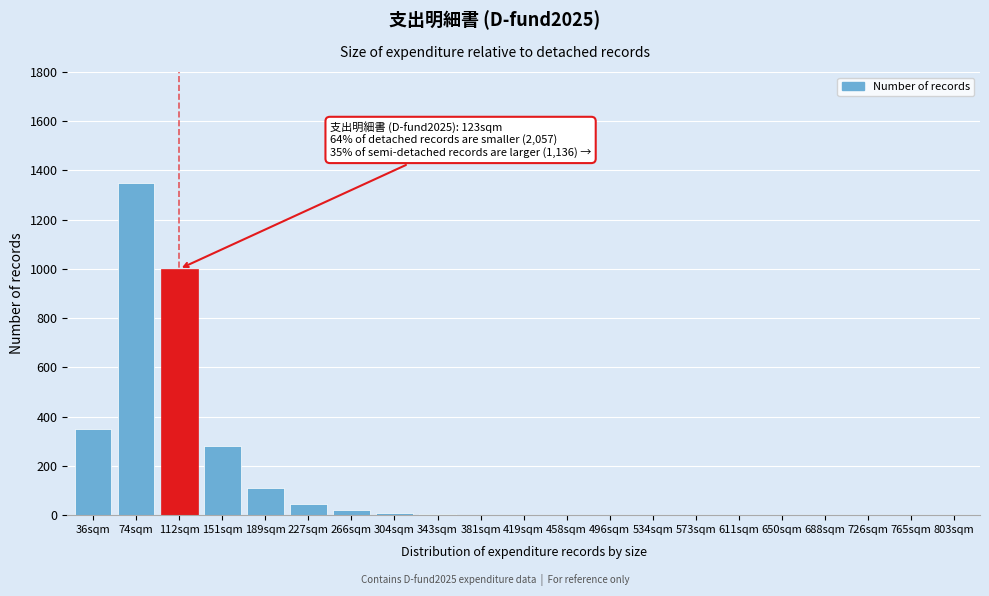

Between 765sqm and 36sqm, which is larger?

36sqm